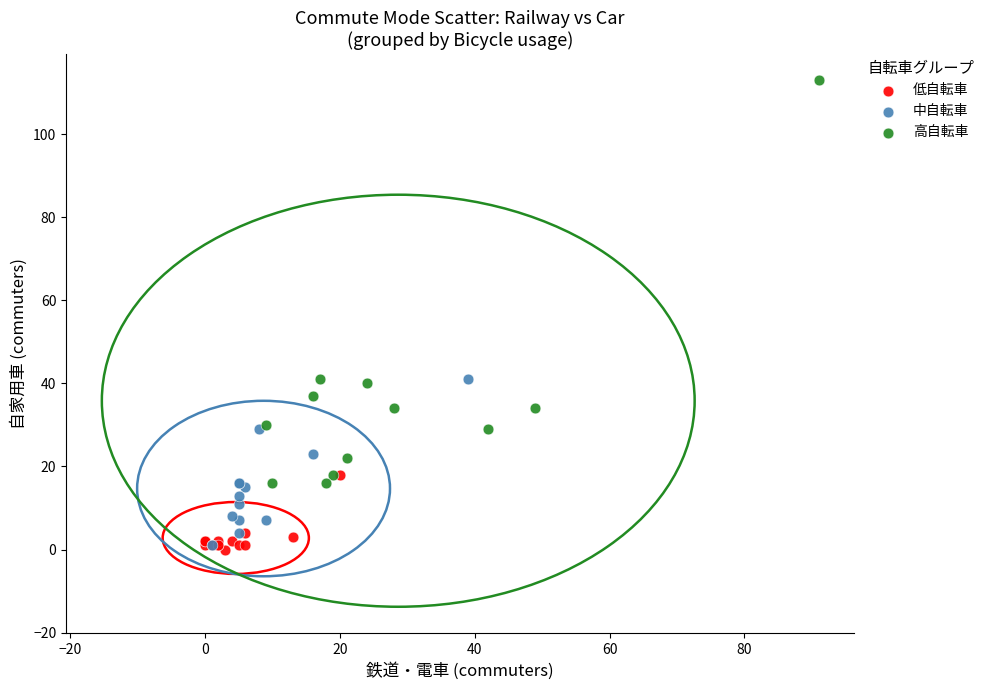

Which series reaches the maximum Y coordinate?

高自転車